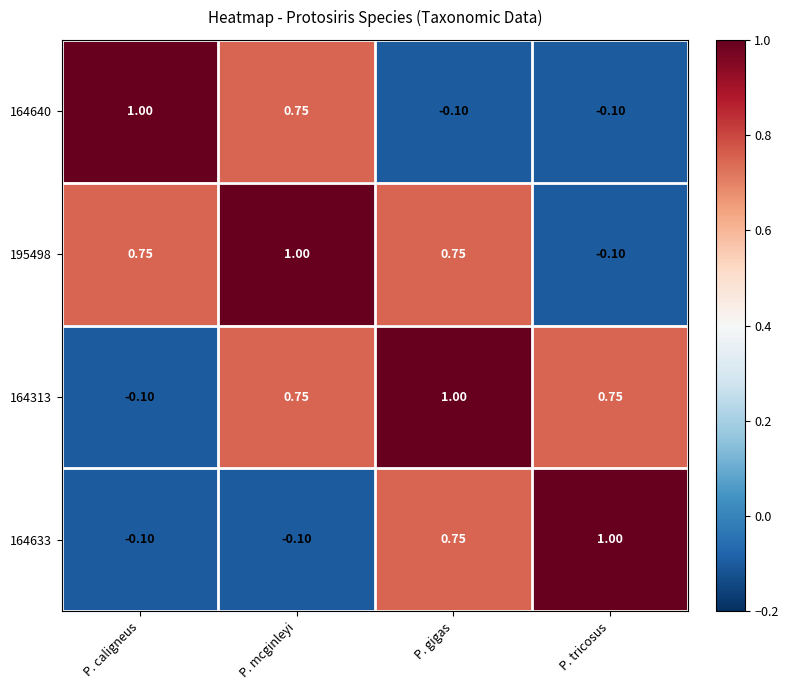

How many distinct data groups are displayed?

4